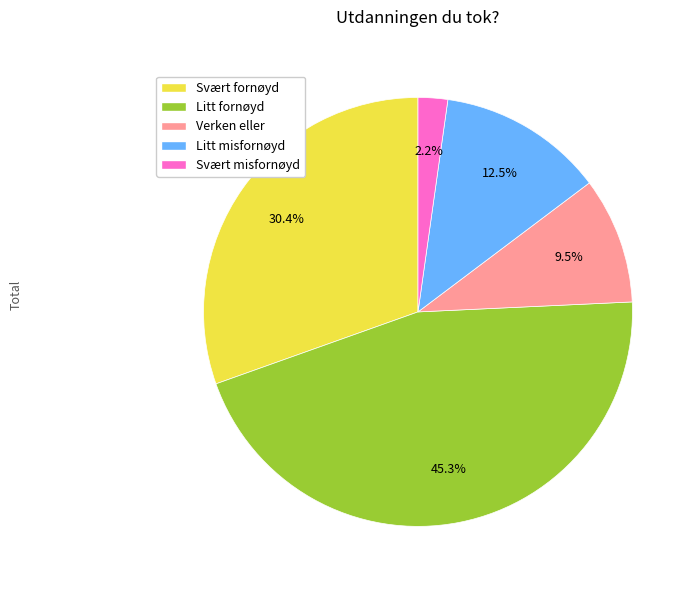

How many slices are in this pie chart?

5